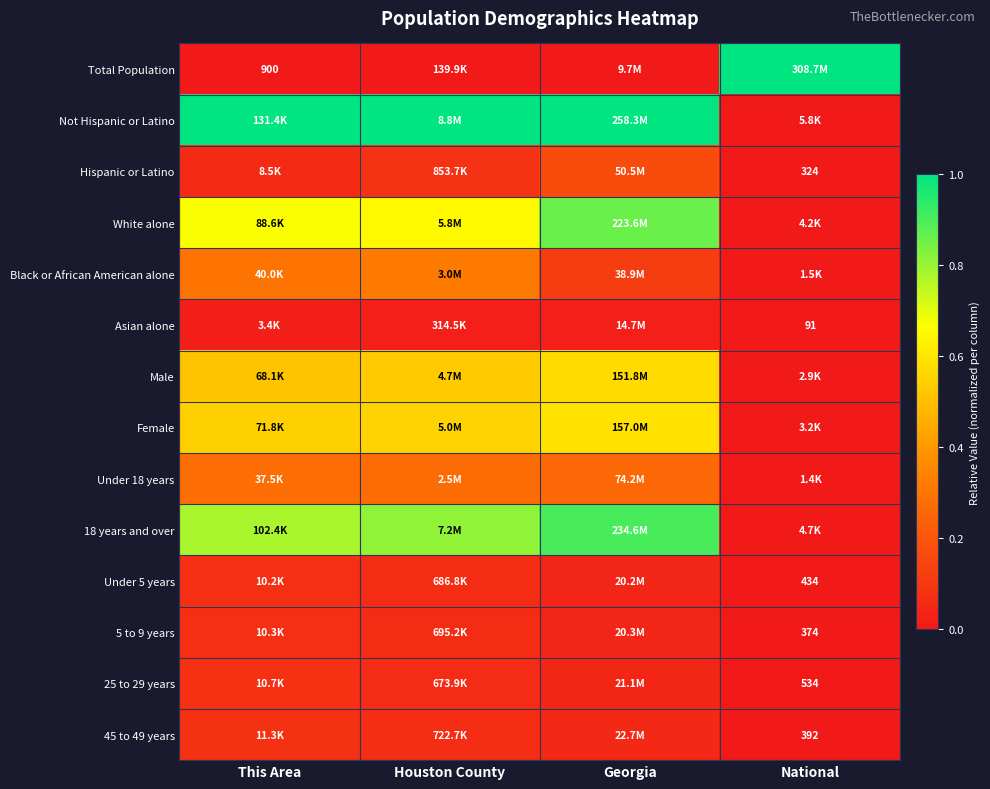

How many categories are shown in the chart?

4